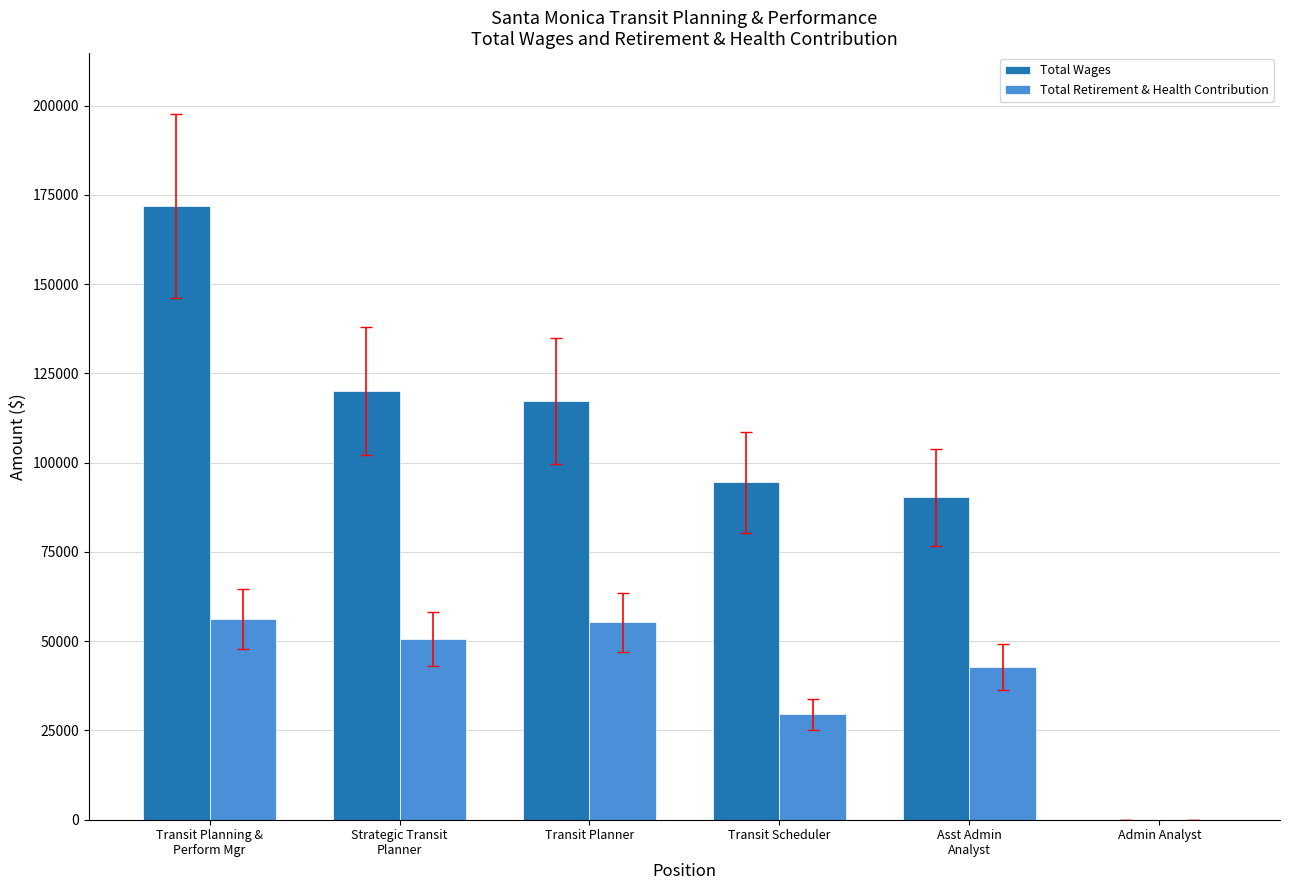

What is the sum of the Total Wages values at Transit Planner and Transit Scheduler?

211751